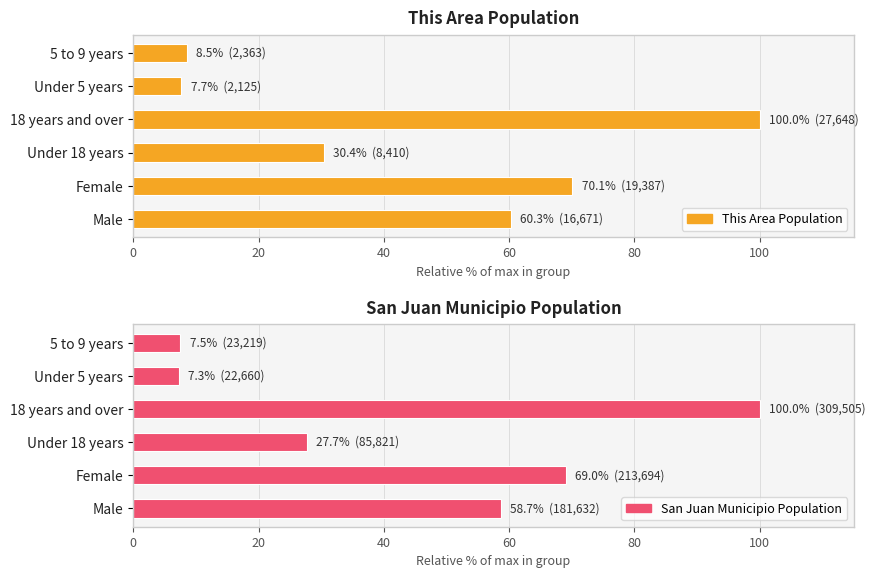

How many bars are there in total?

12